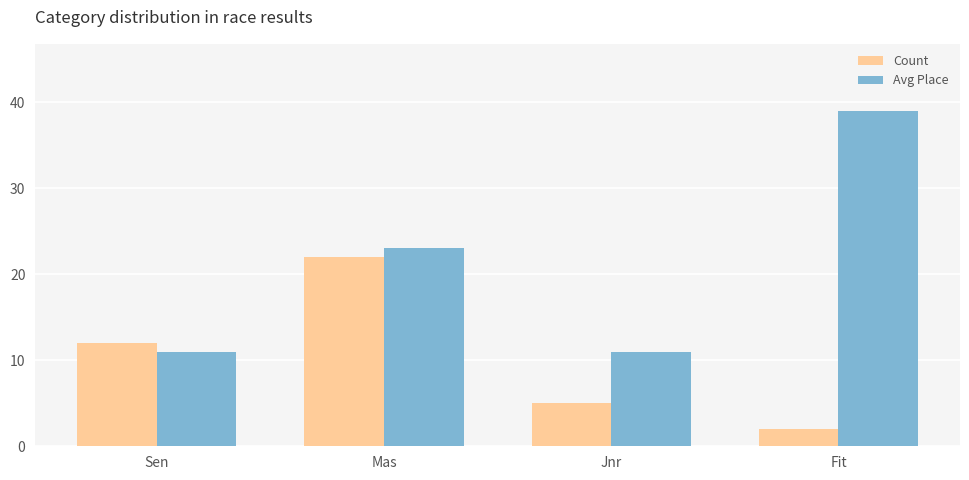

Which series has the largest range (max minus min)?

Avg Place